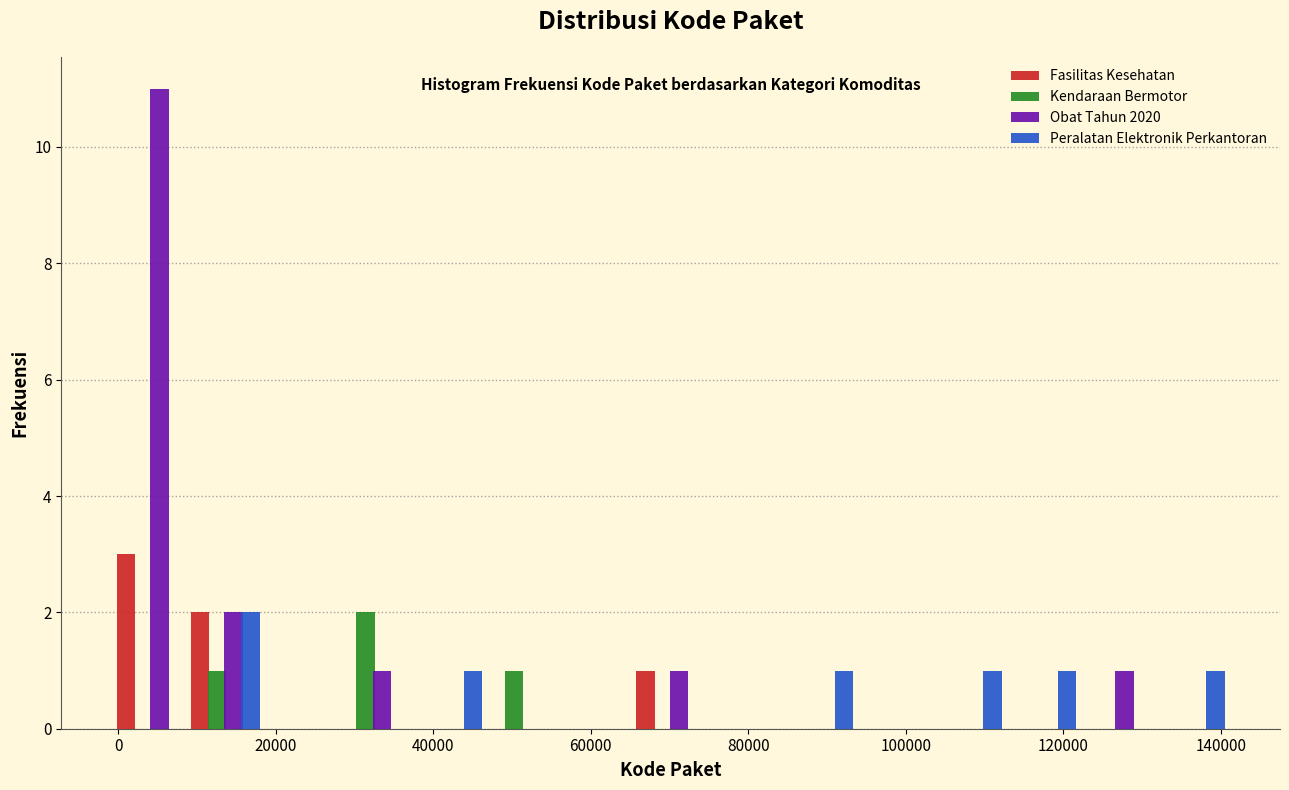

What is the height of the Peralatan Elektronik Perkantoran bar covering 8000 to 18000 on the x-axis? Neither the bar edges nor the heights are printed on the chart, so give them approximately, as read against the axes.

2